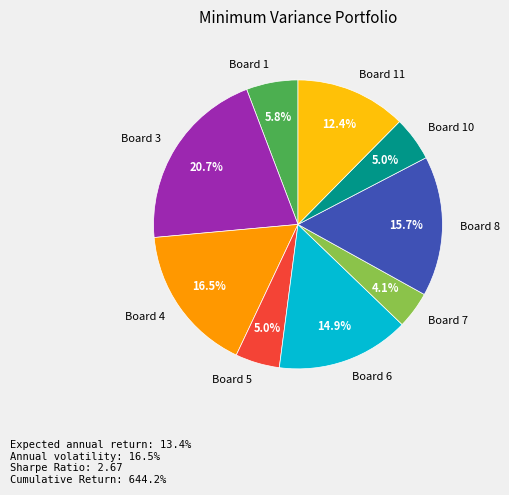

To the nearest percent, what portion does Board 8 represent?

16%